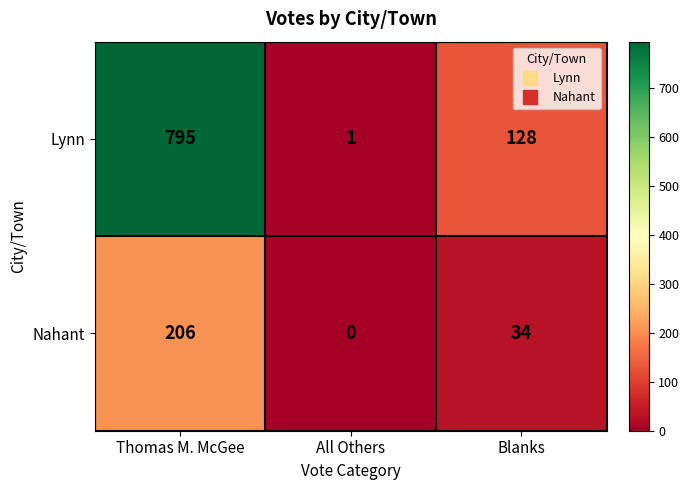

At Thomas M. McGee, list the series in order from smallest to largest.

Nahant, Lynn